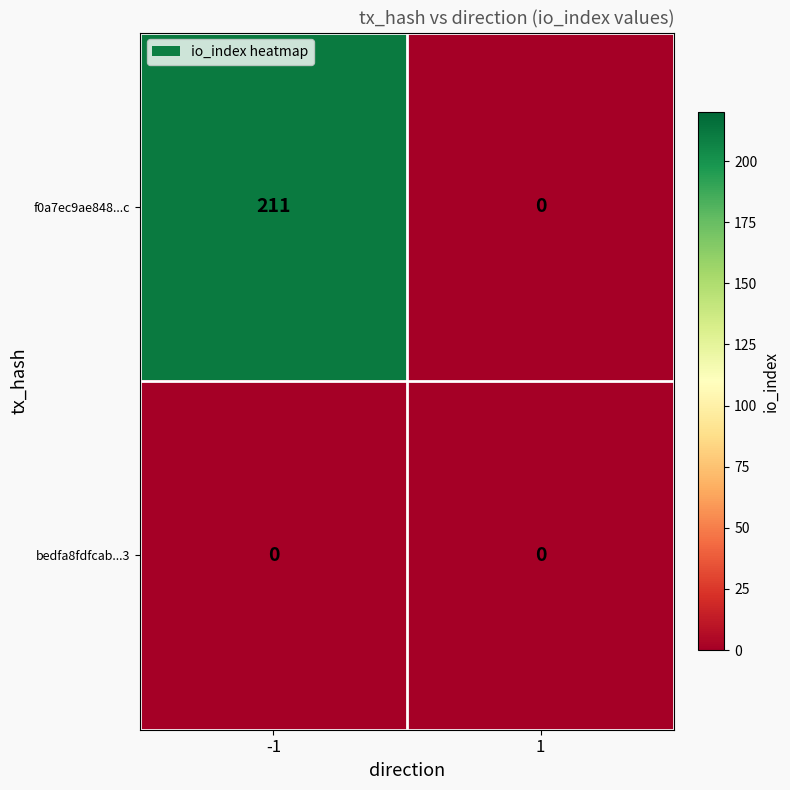

Reading left to right, what are all the values shown in this chart?

f0a7ec9ae848...c: -1=211	1=0
bedfa8fdfcab...3: -1=0	1=0